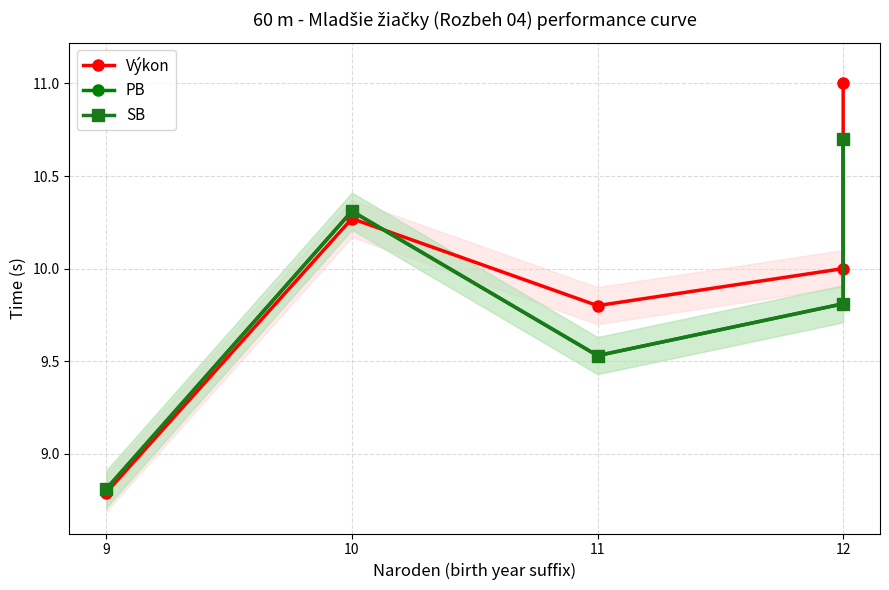

At which label does SB first exceed 9?

10